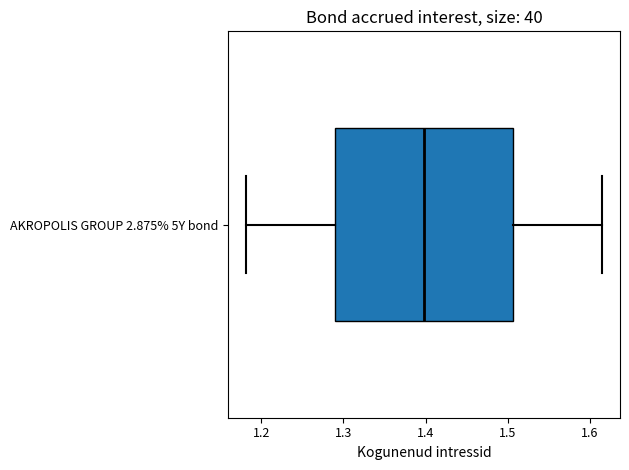

Read this box plot against the x-axis: the position of the median line, the range covered by the box, and the ends of both whiskers. The values are not printed on the chart, so give them approximately, as read against the axis.

median 1.40, box 1.29 to 1.51, whiskers 1.18 to 1.61